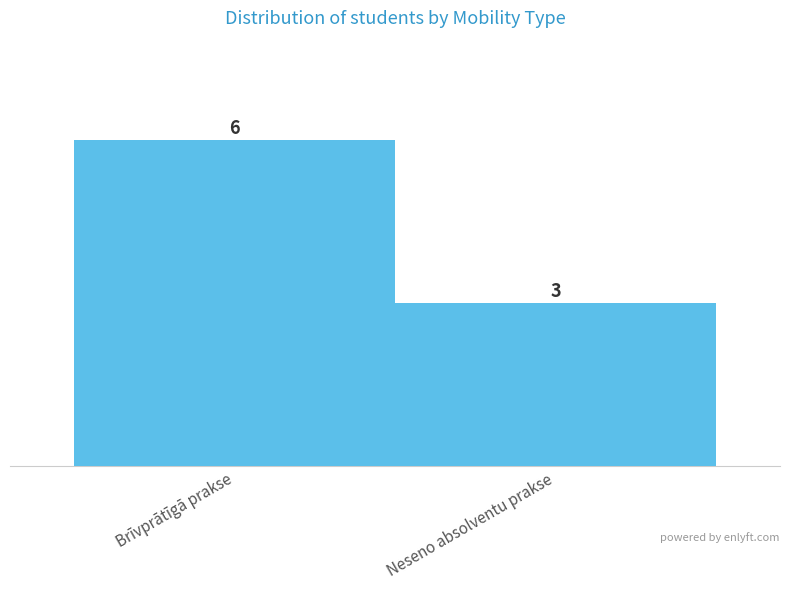

Rank the categories by value from highest to lowest.

Brīvprātīgā prakse, Neseno absolventu prakse